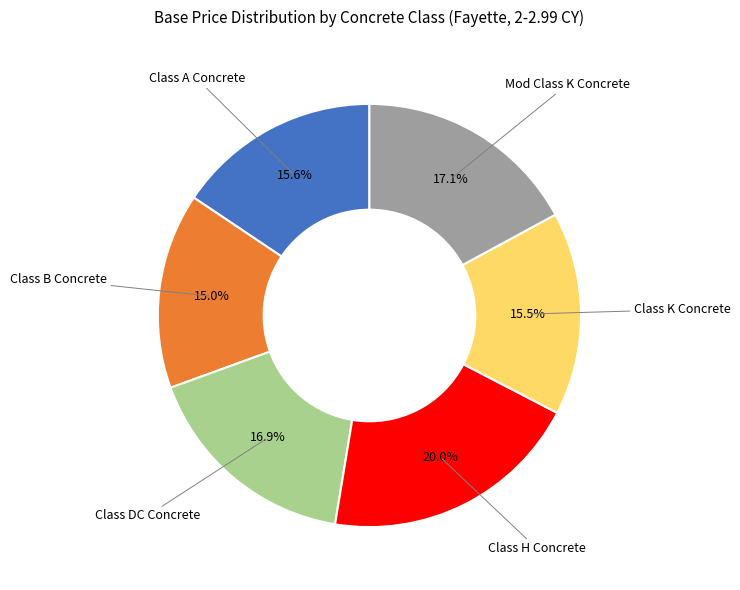

Does any single category account for the majority?

No